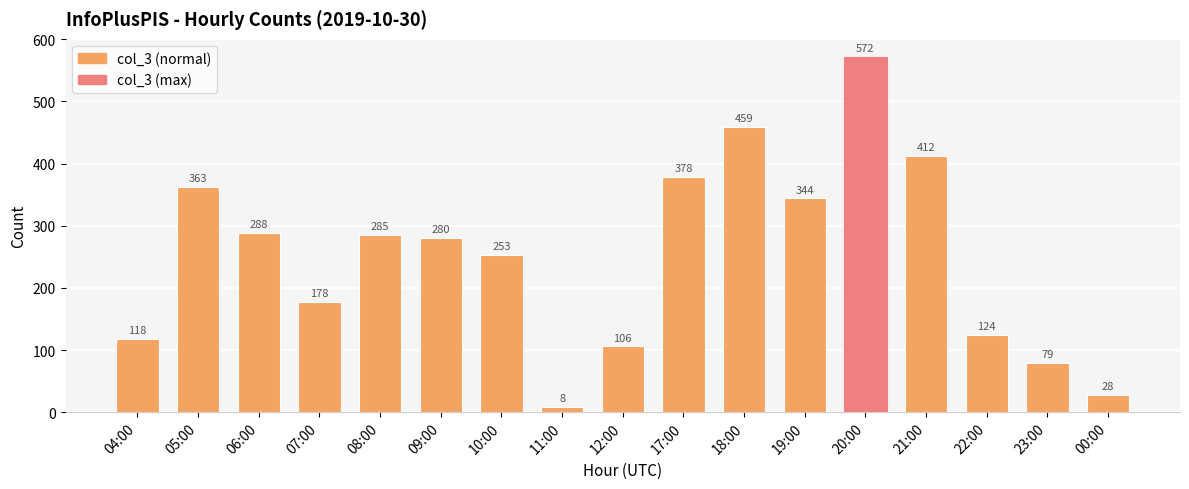

Which label corresponds to the smallest value in the chart?

11:00